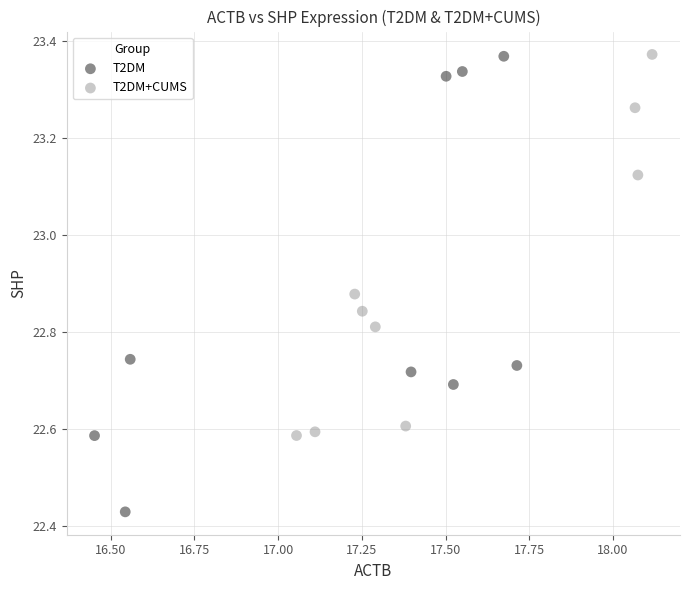

Which series contains the lowest Y value?

T2DM